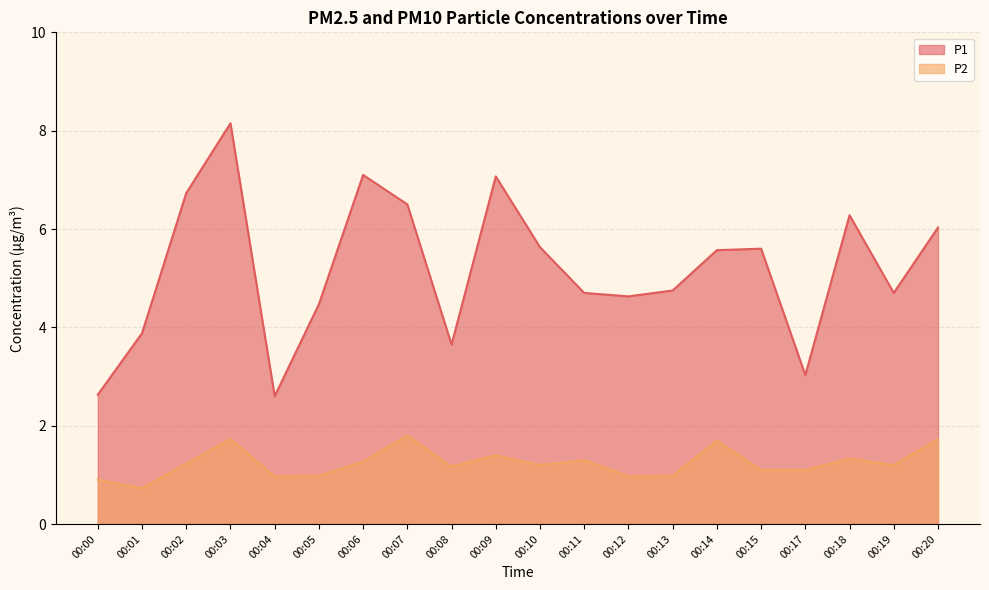

Reading left to right, transcribe all the data shown in this chart.

P1: 2.6	3.9	6.7	8.2	2.6	4.5	7.1	6.5	3.6	7.1	5.6	4.7	4.6	4.8	5.6	5.6	3.0	6.3	4.7	6.0
P2: 0.9	0.7	1.2	1.7	1.0	1.0	1.3	1.8	1.2	1.4	1.2	1.3	1.0	1.0	1.7	1.1	1.1	1.3	1.2	1.7